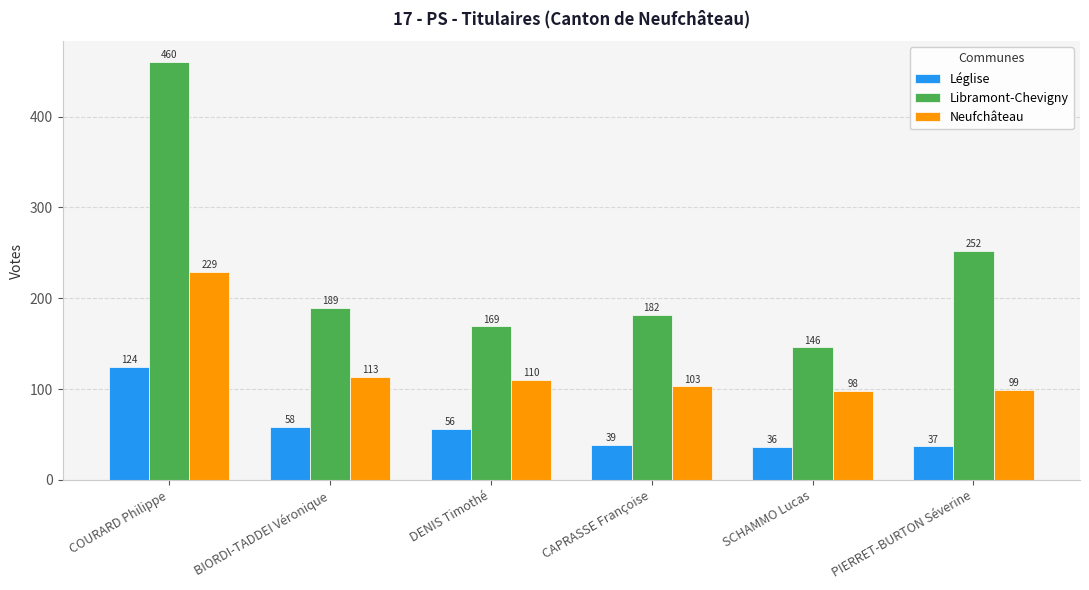

Is it true that Neufchâteau equals 113 at BIORDI-TADDEI Véronique?

True